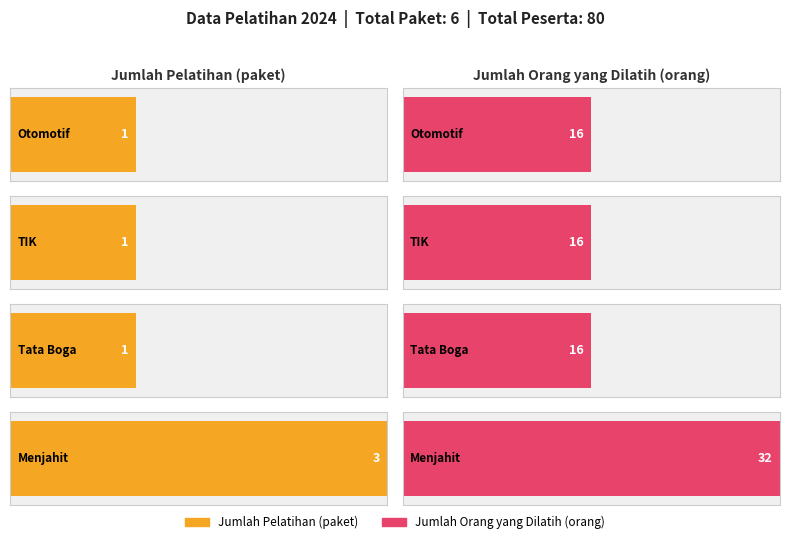

What is the average value of the Jumlah Pelatihan (paket) series?

2